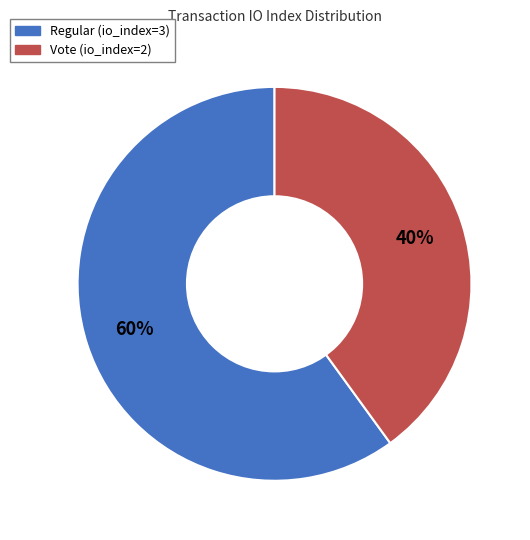

Do Vote (io_index=2) and Regular (io_index=3) together represent more than half of the pie?

Yes